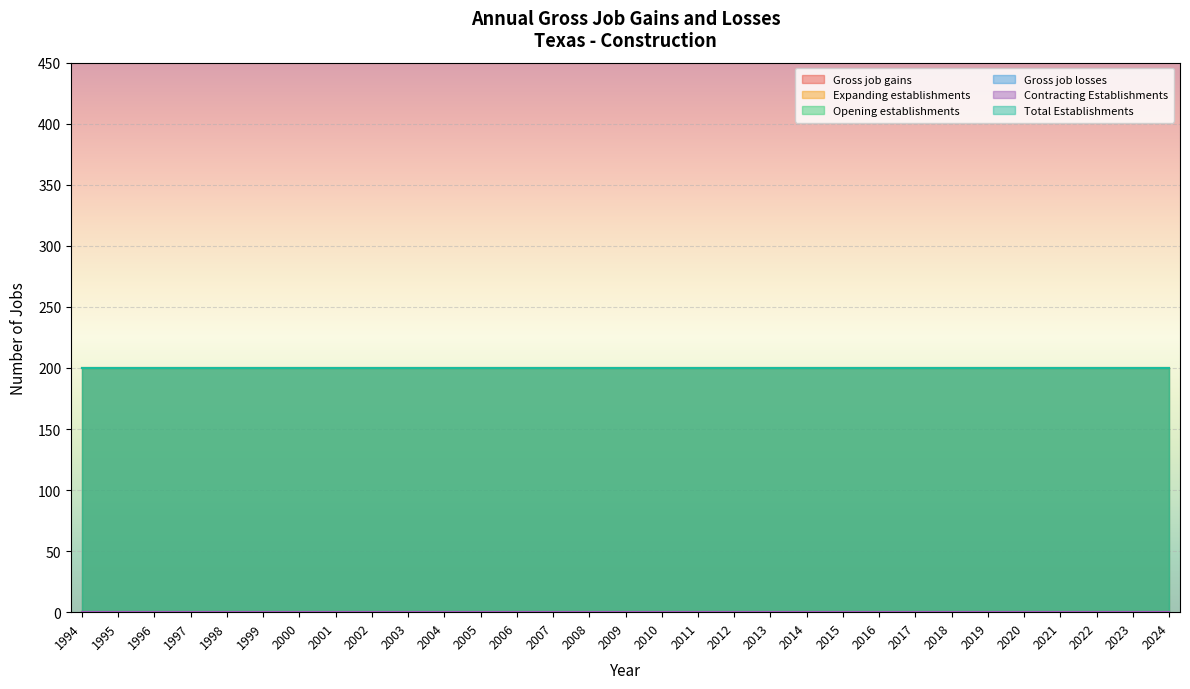

List the series in order of their peak value, lowest first.

Expanding establishments, Gross job losses, Contracting Establishments, Gross job gains, Opening establishments, Total Establishments